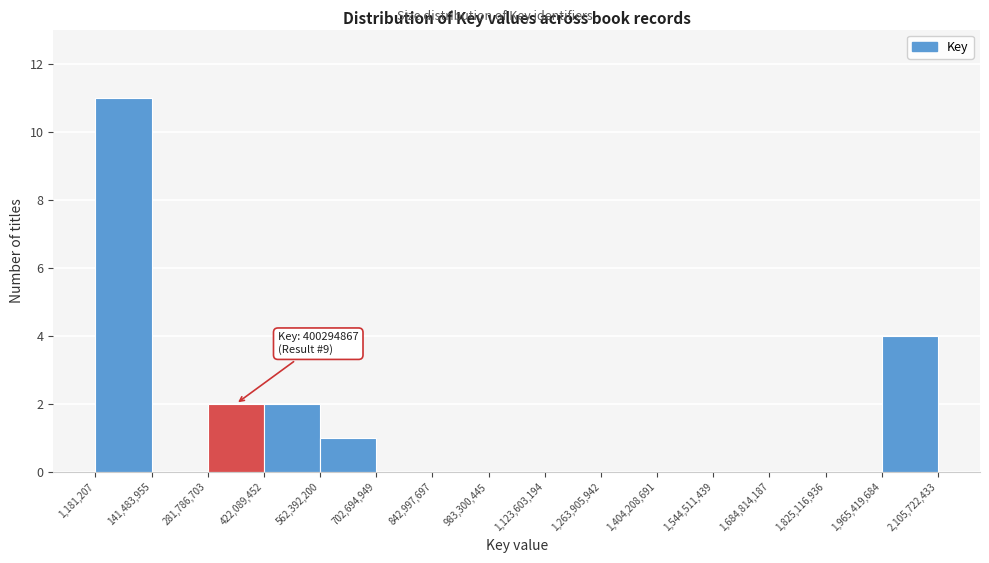

Over which range of the x-axis is the bar tallest?

1,181,207 to 141,483,955